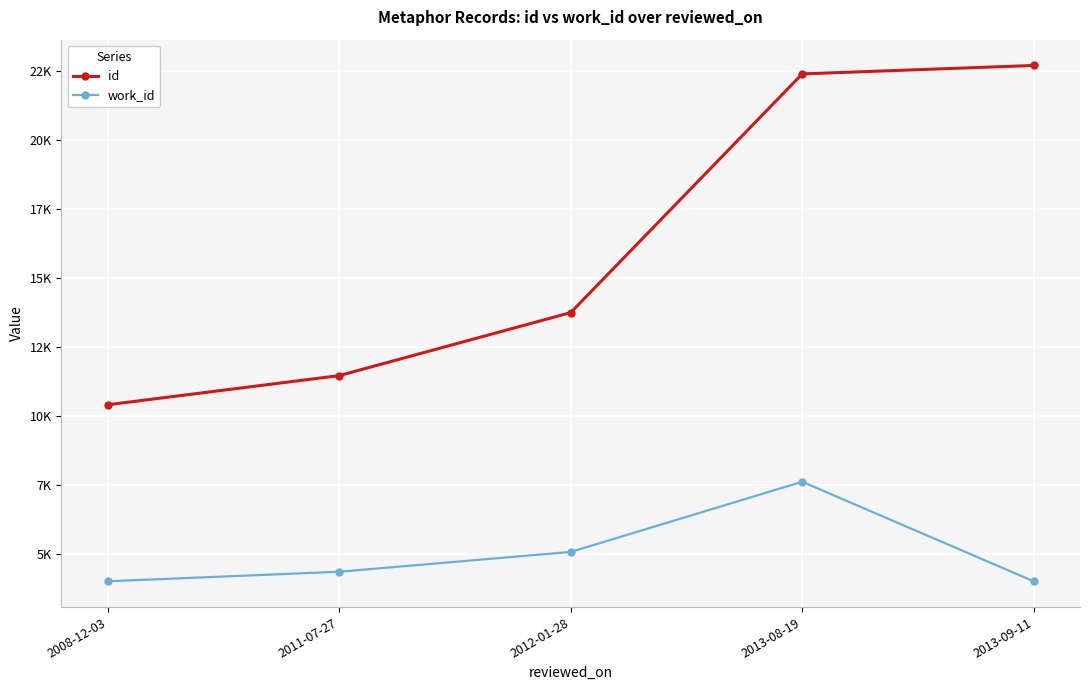

True or false: id has more than 0 points higher than both neighbors.

False